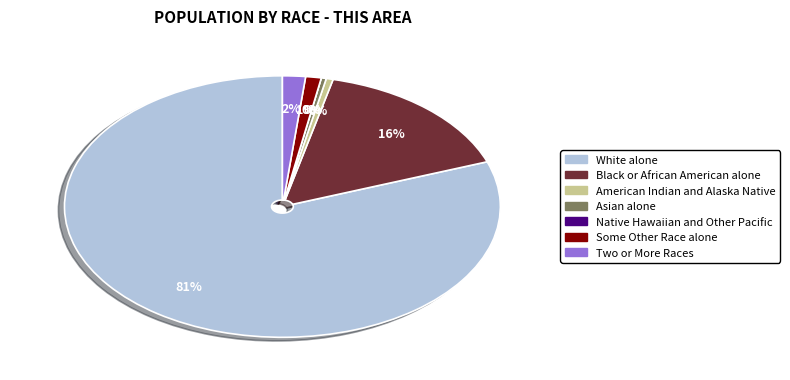

Combined, do Black or African American alone and Native Hawaiian and Other Pacific account for over 50%?

No